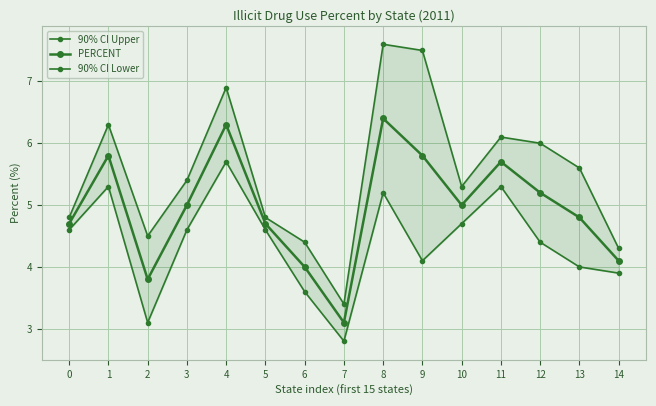

The value of PERCENT at 4 is 6.3. True or false?

True